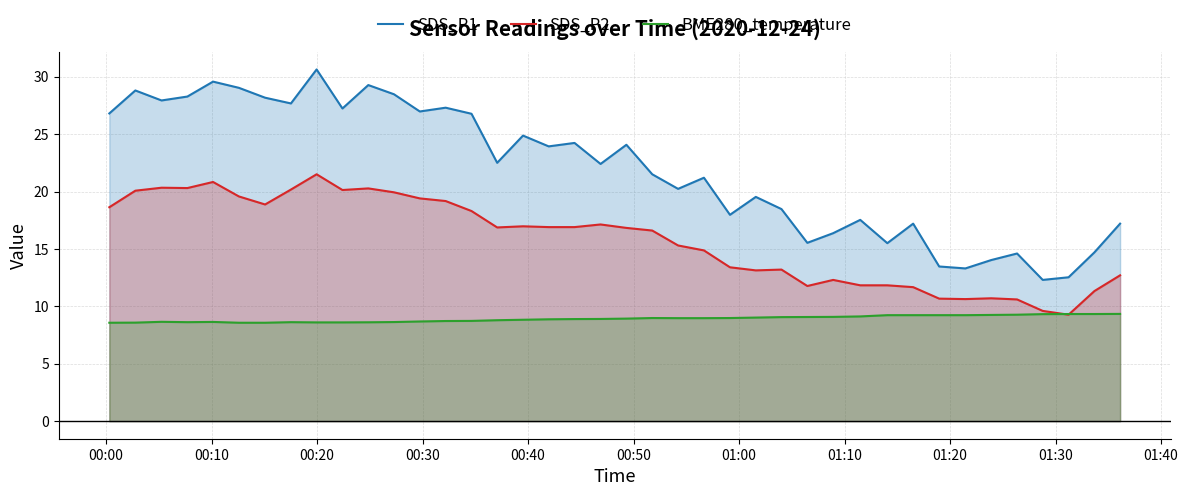

Rank the series by their average value, from highest to lowest.

SDS_P1, SDS_P2, BME280_temperature